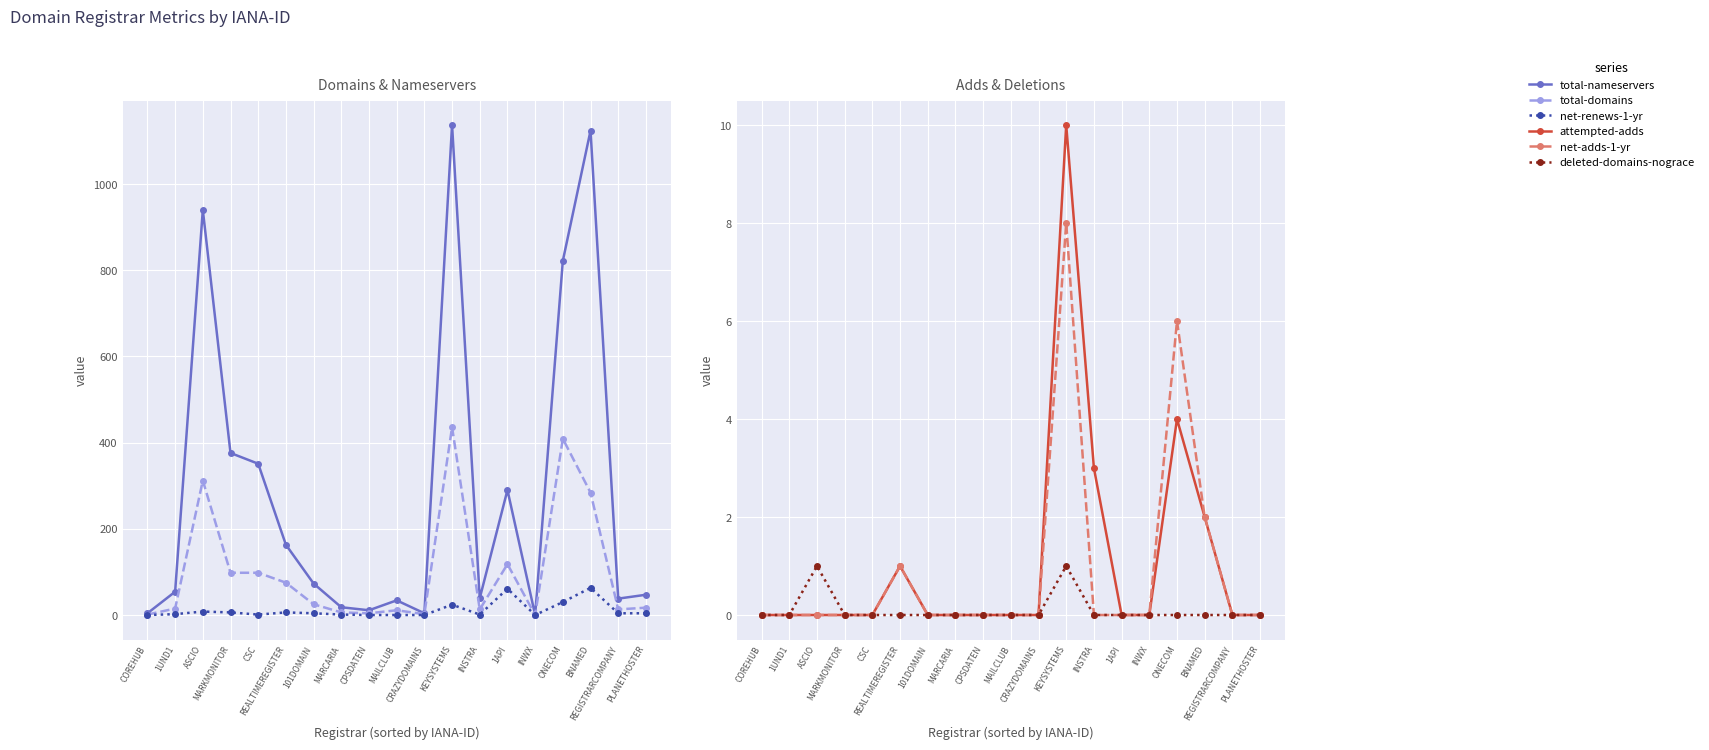

The value of net-adds-1-yr at MAILCLUB is 0. True or false?

True